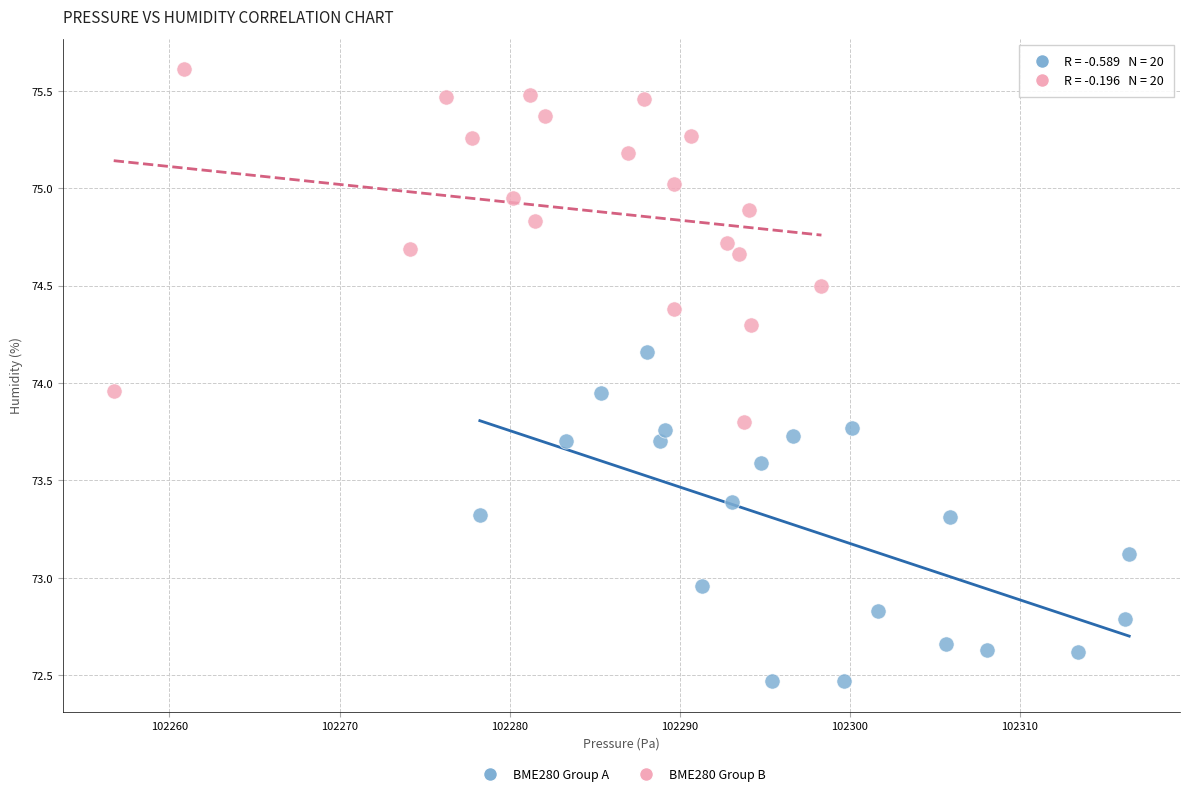

What are all the series names shown in the legend?

BME280 Group A, BME280 Group B